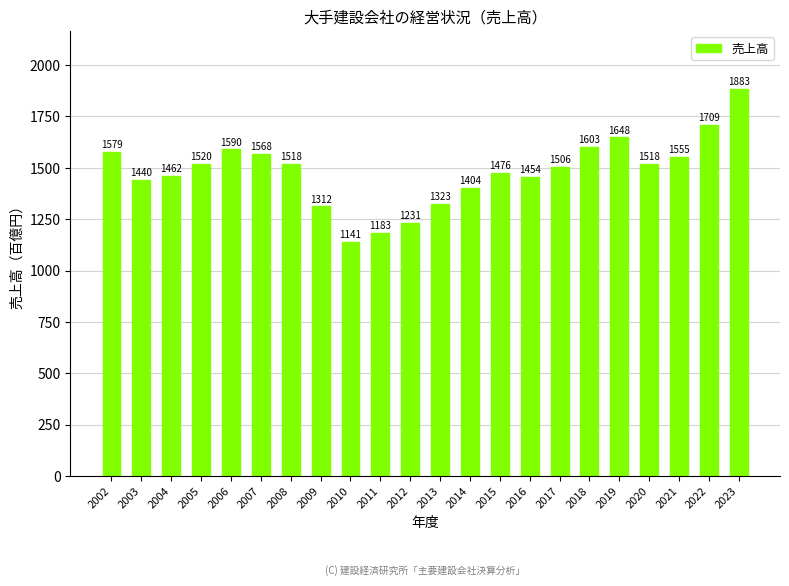

What is the change in value from 2008 to 2012?

-287